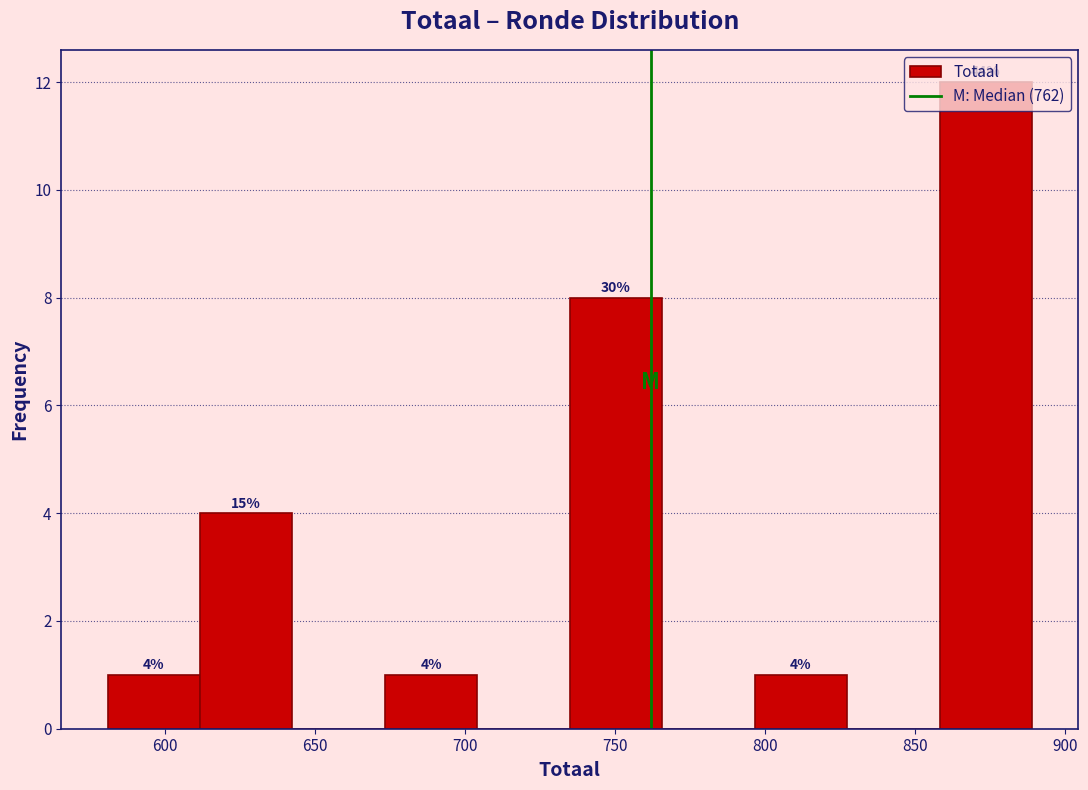

Which range on the x-axis has the tallest bar?

860 to 890